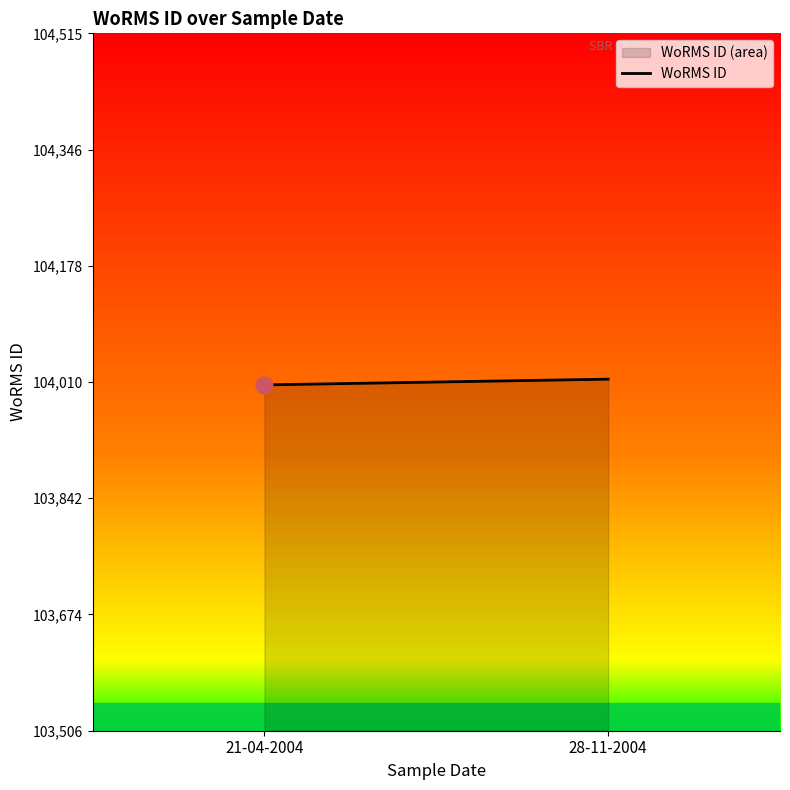

What is the approximate value at 21-04-2004?

104006.7